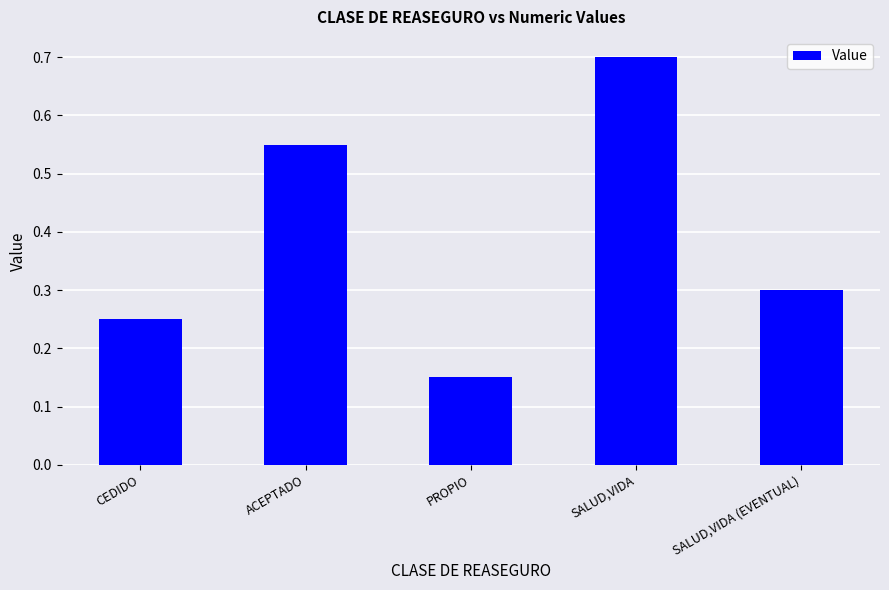

Rank the categories by value from highest to lowest.

SALUD,VIDA, ACEPTADO, SALUD,VIDA (EVENTUAL), CEDIDO, PROPIO